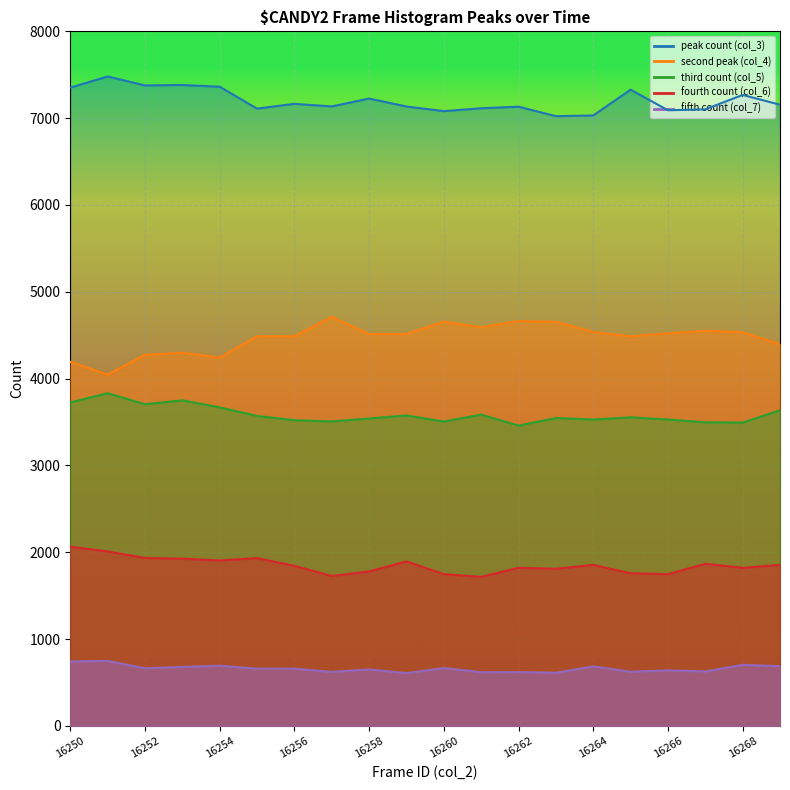

Which series has the largest total across all categories?

col_3 peak line